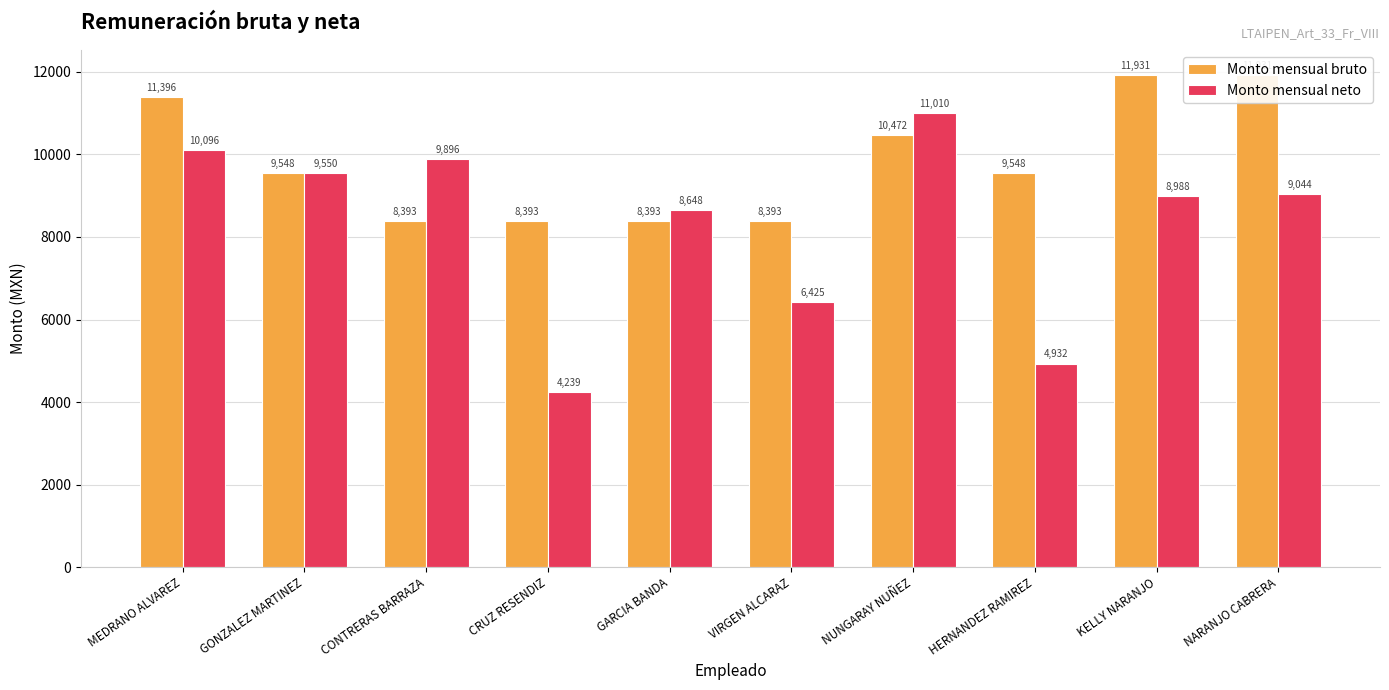

What is the sum of the Monto mensual neto values at GARCIA BANDA and NUNGARAY NUÑEZ?

19658.1